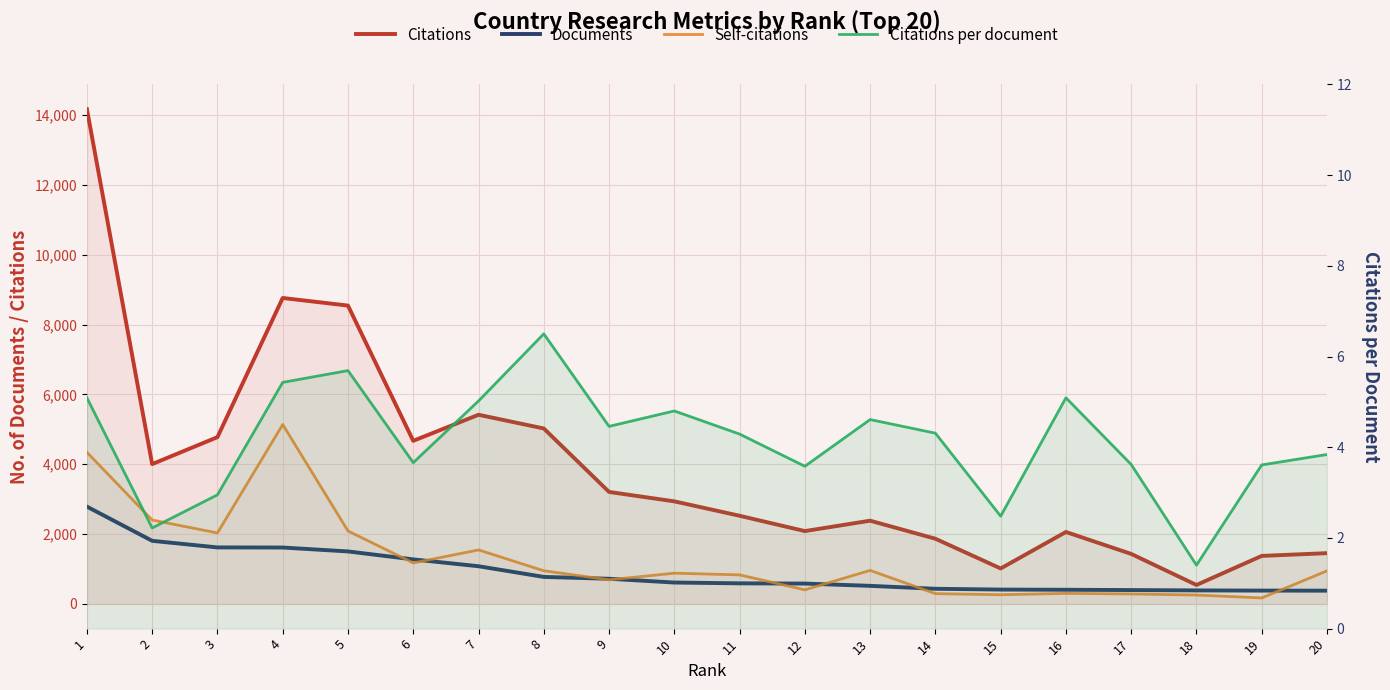

True or false: Citations per document has more than 2 points higher than both neighbors.

True